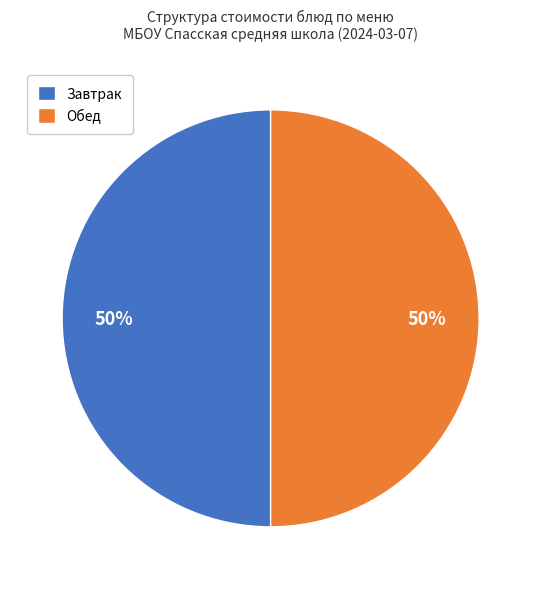

Do Завтрак and Обед together represent more than half of the pie?

Yes